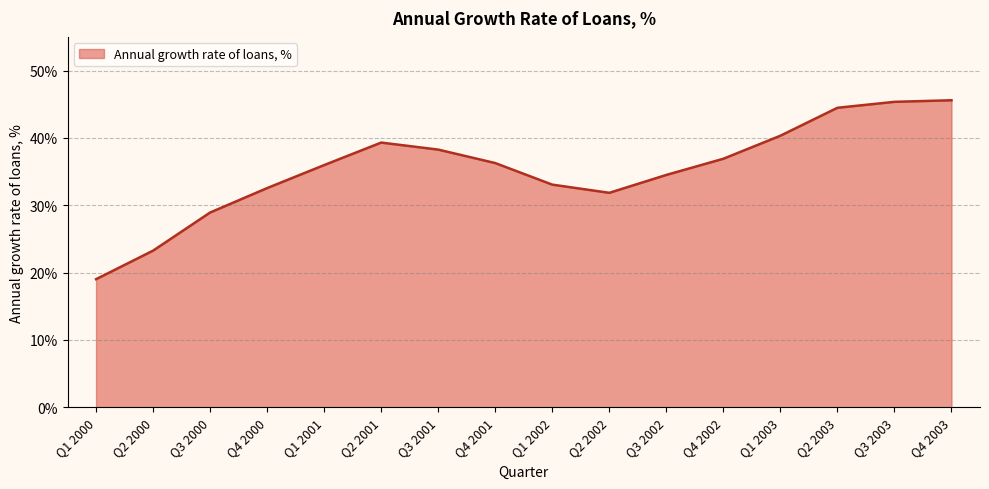

Which category has the lowest value across all series?

Q1 2000